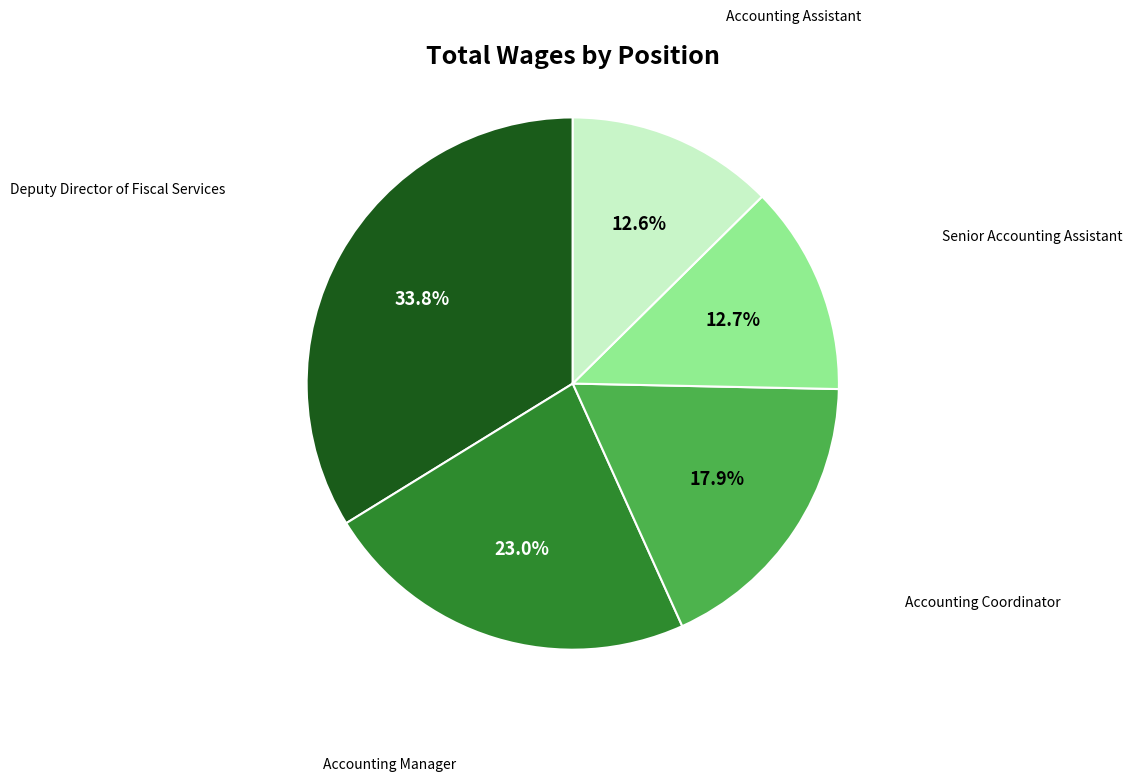

Is there a majority slice in this chart?

No